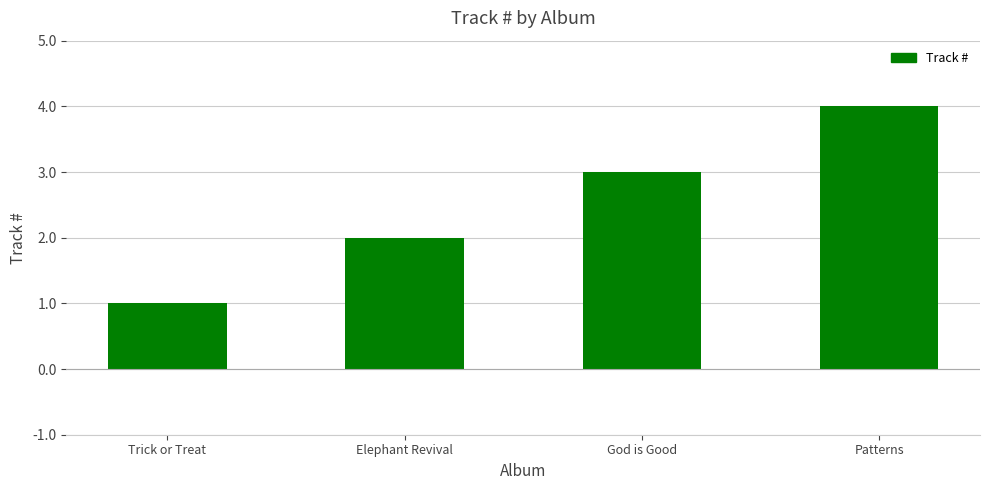

Count the number of categories in the chart.

4